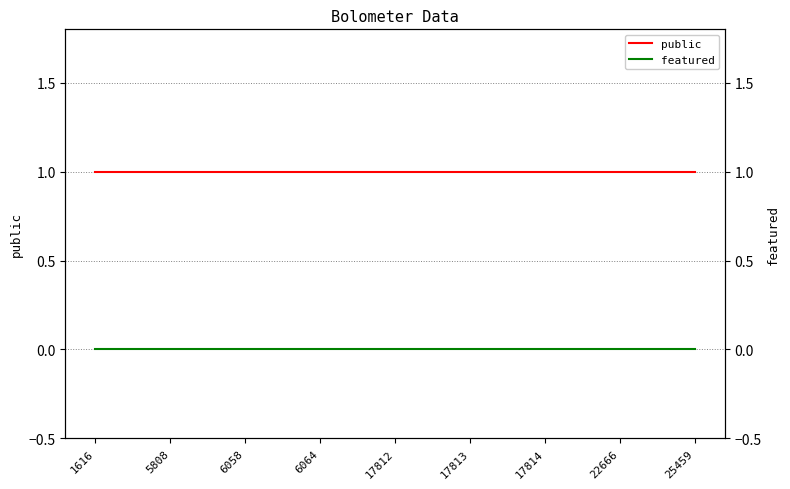

What is the total value across all series at 6058?

1